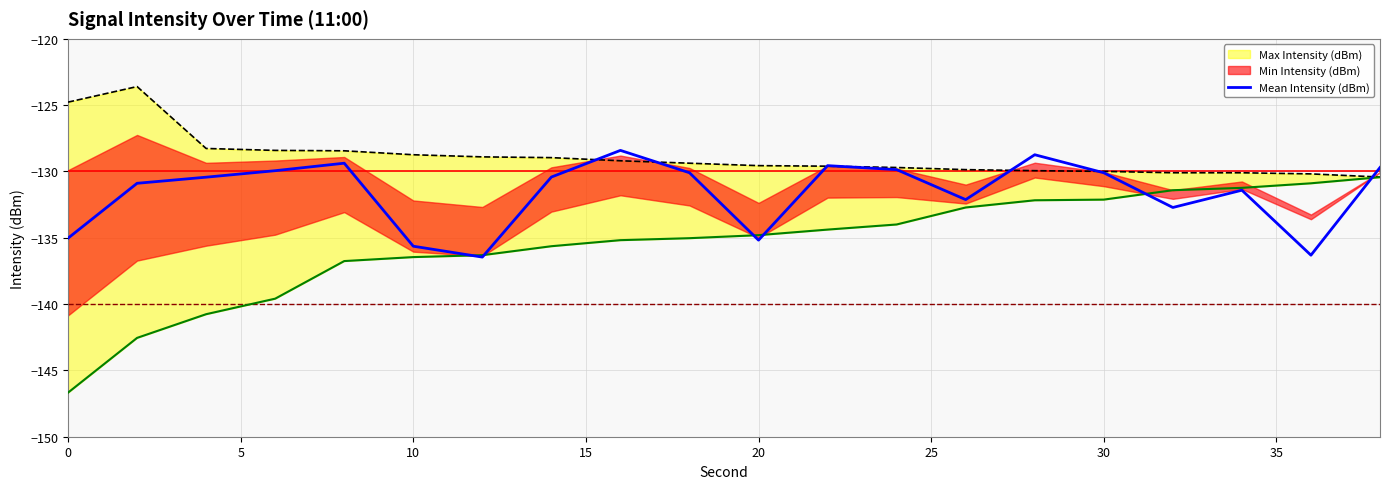

The Mean Intensity (dBm) series shows -181.8 at 10. True or false?

False